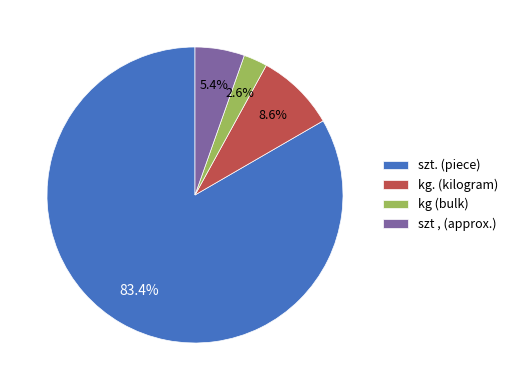

Combined, do szt , (approx.) and kg. (kilogram) account for over 50%?

No